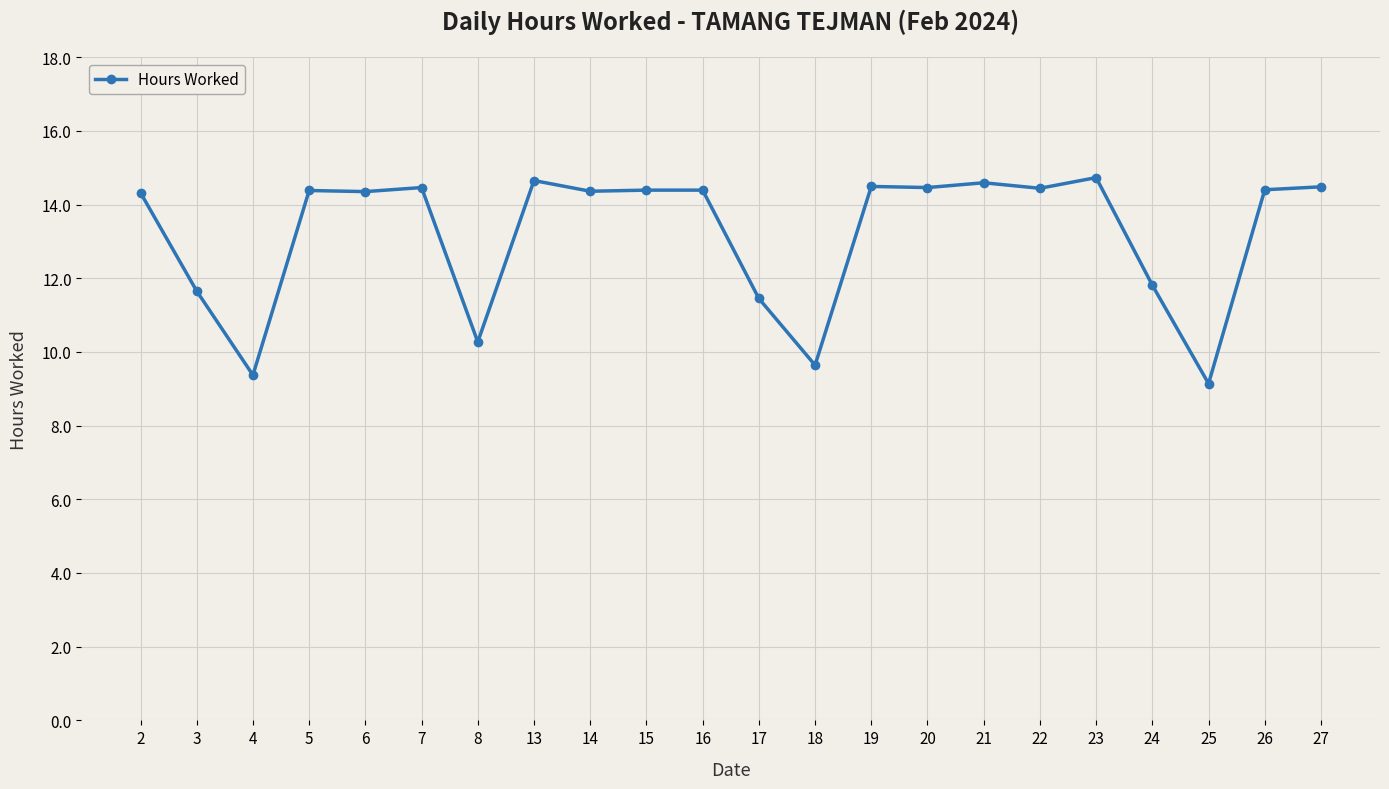

The value at 2 is 14.3. True or false?

True